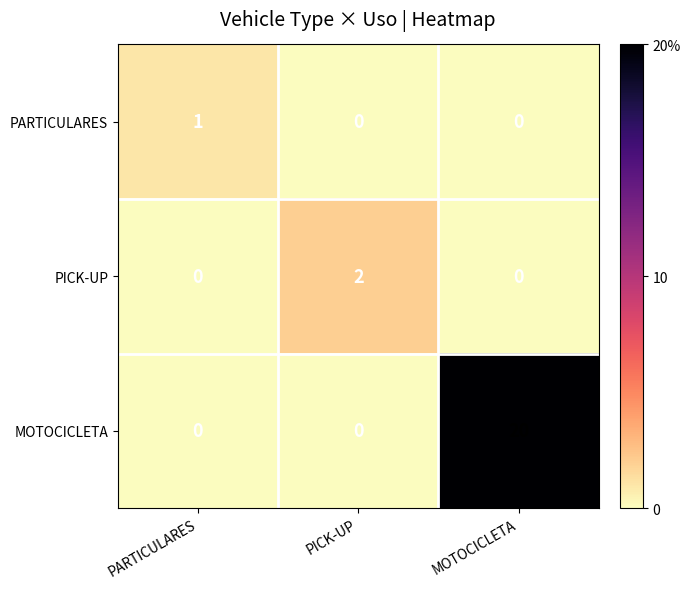

True or false: MOTOCICLETA has a value of -13 at PARTICULARES.

False